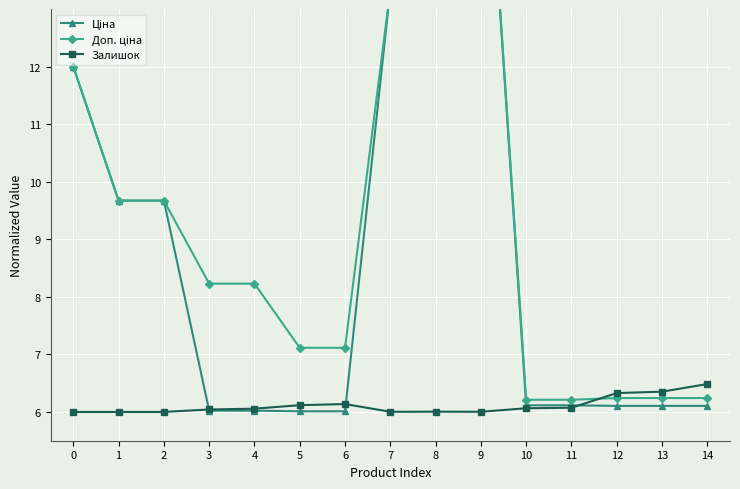

Which category has the highest value in the Доп. ціна series?

9